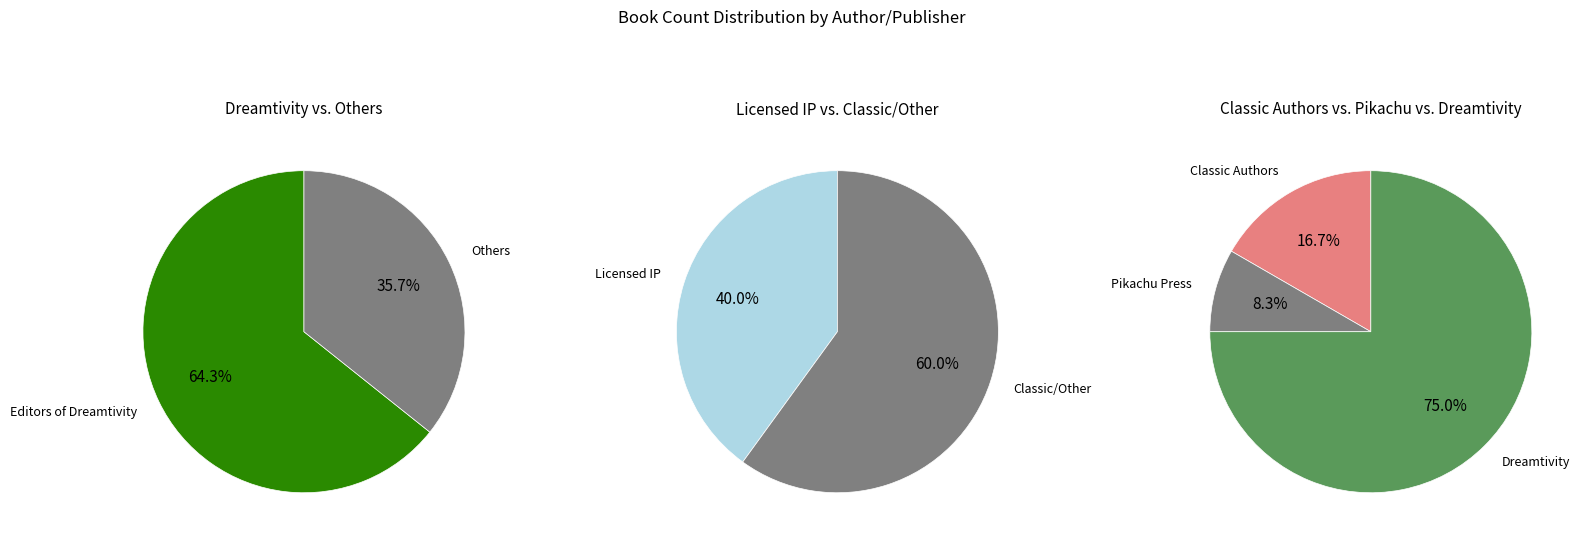

Does Editors of Dreamtivity (189297672) account for over 50% of the chart?

Yes